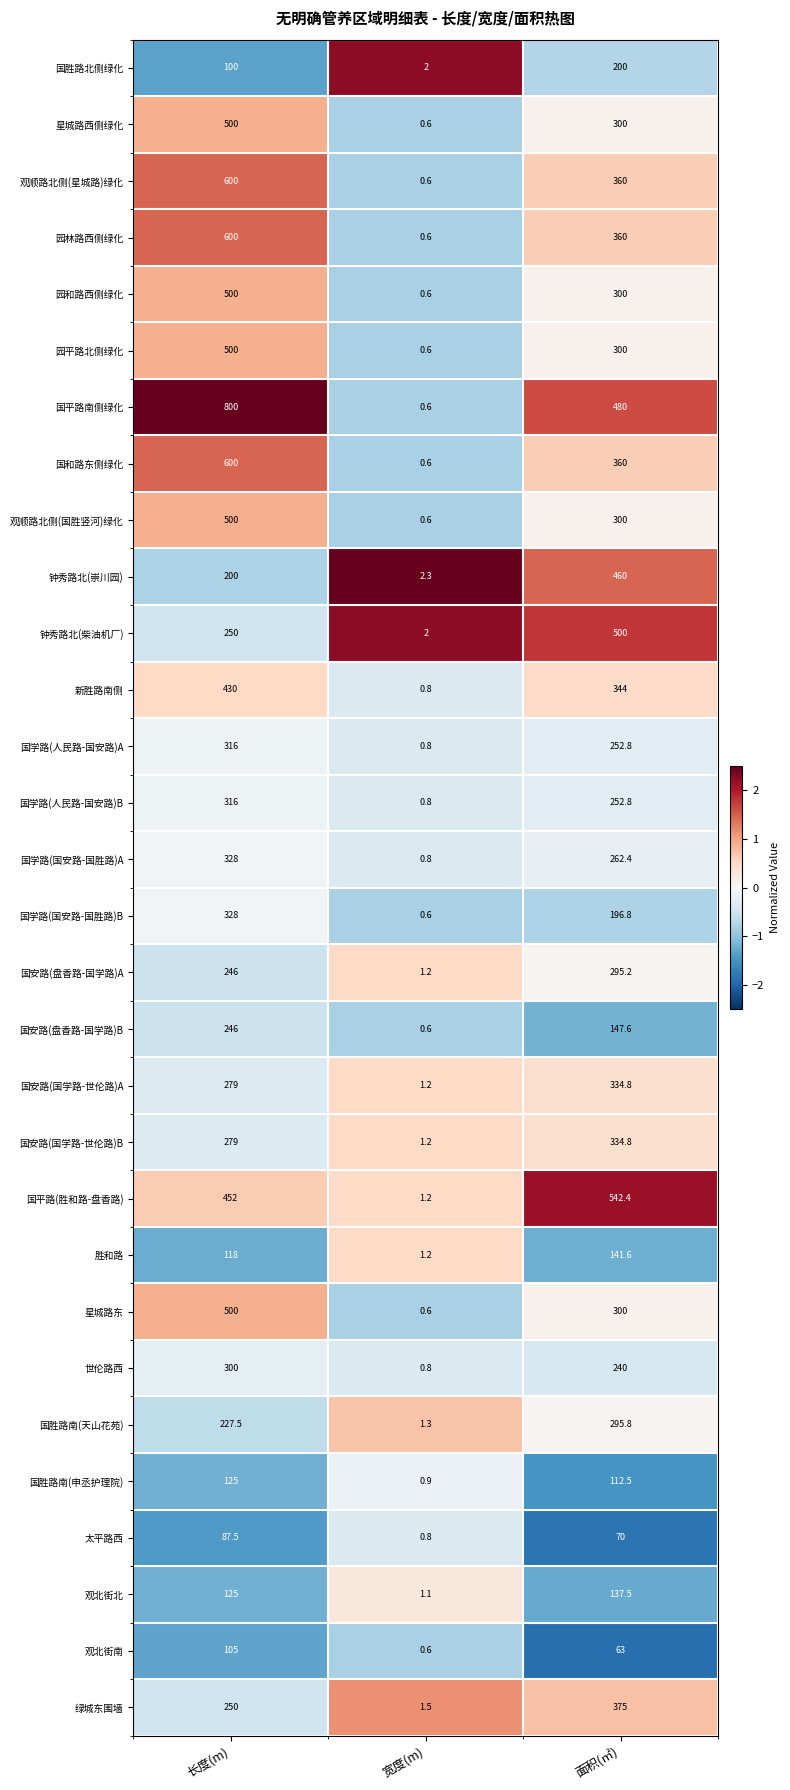

What is the difference between the maximum and minimum values in the 观顺路北侧(国胜竖河)绿化 series?

499.4